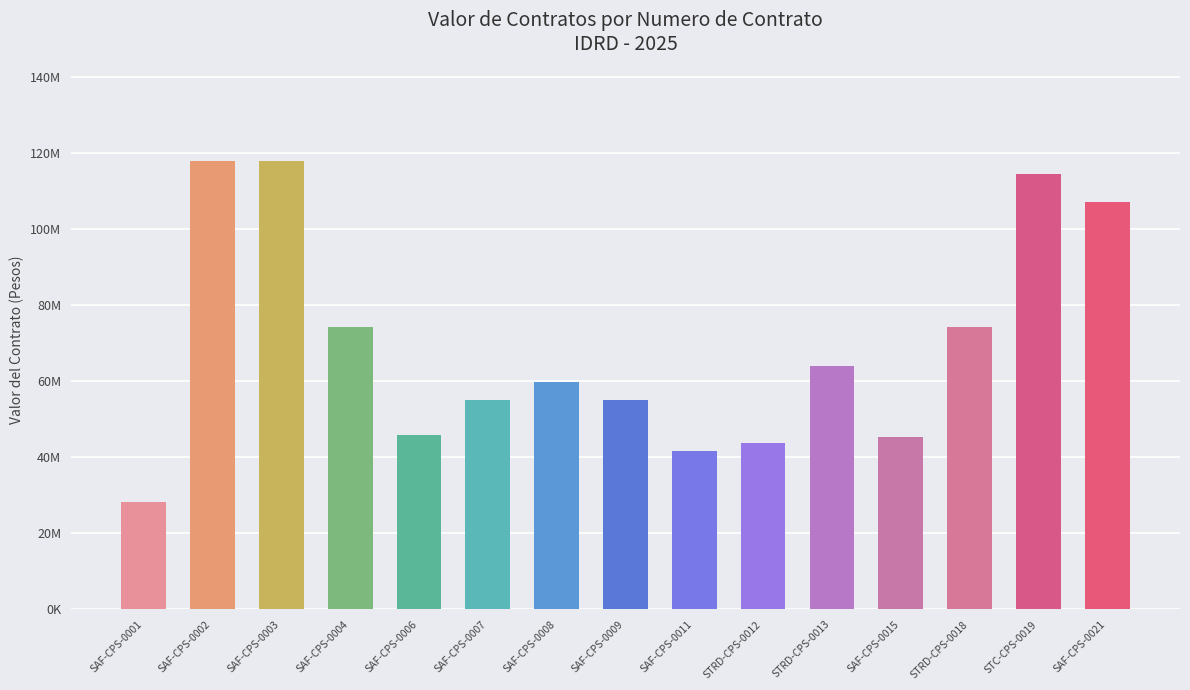

Rank the categories by value from lowest to highest.

SAF-CPS-0001, SAF-CPS-0011, STRD-CPS-0012, SAF-CPS-0015, SAF-CPS-0006, SAF-CPS-0007, SAF-CPS-0009, SAF-CPS-0008, STRD-CPS-0013, SAF-CPS-0004, STRD-CPS-0018, SAF-CPS-0021, STC-CPS-0019, SAF-CPS-0002, SAF-CPS-0003